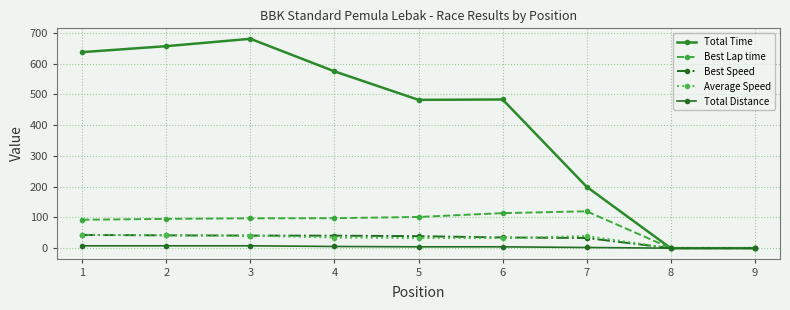

How many data points does each series have?

9